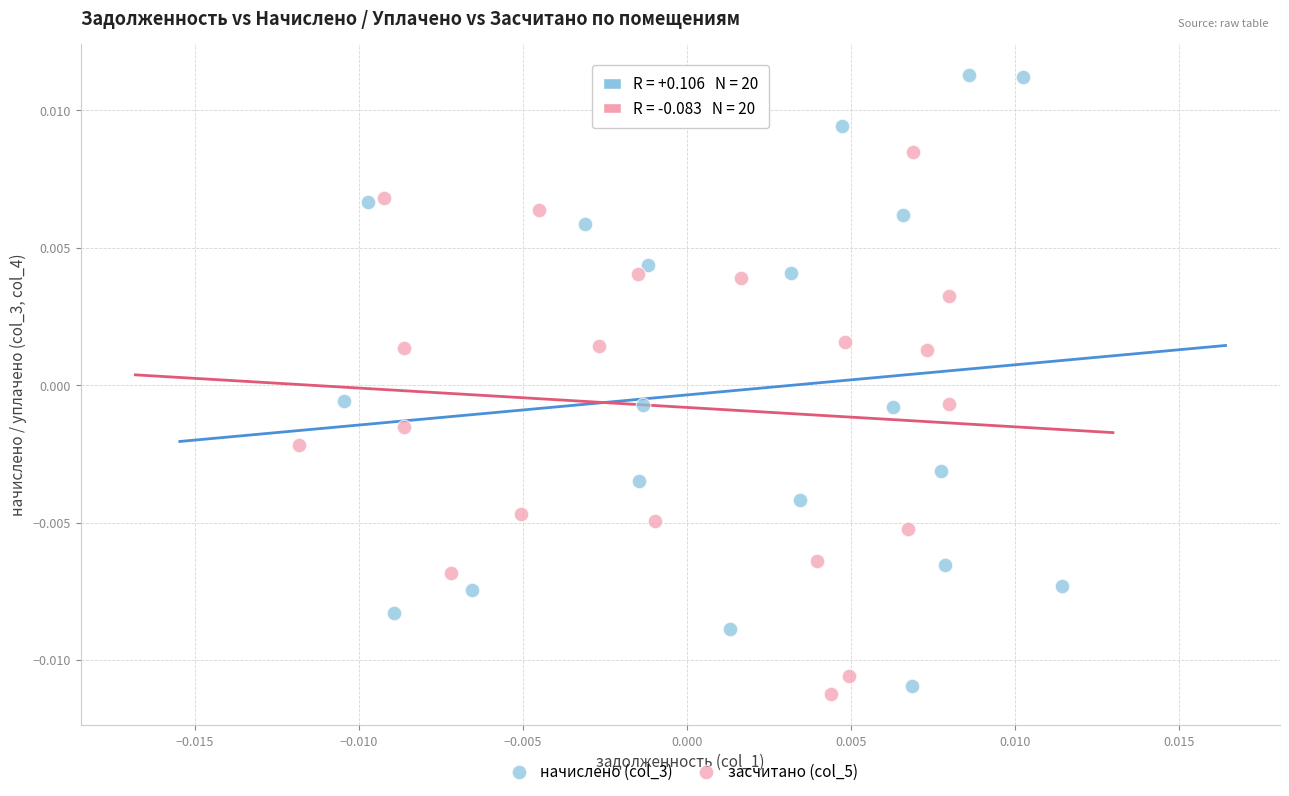

Which series has the largest Y range (max minus min)?

начислено (col_3)